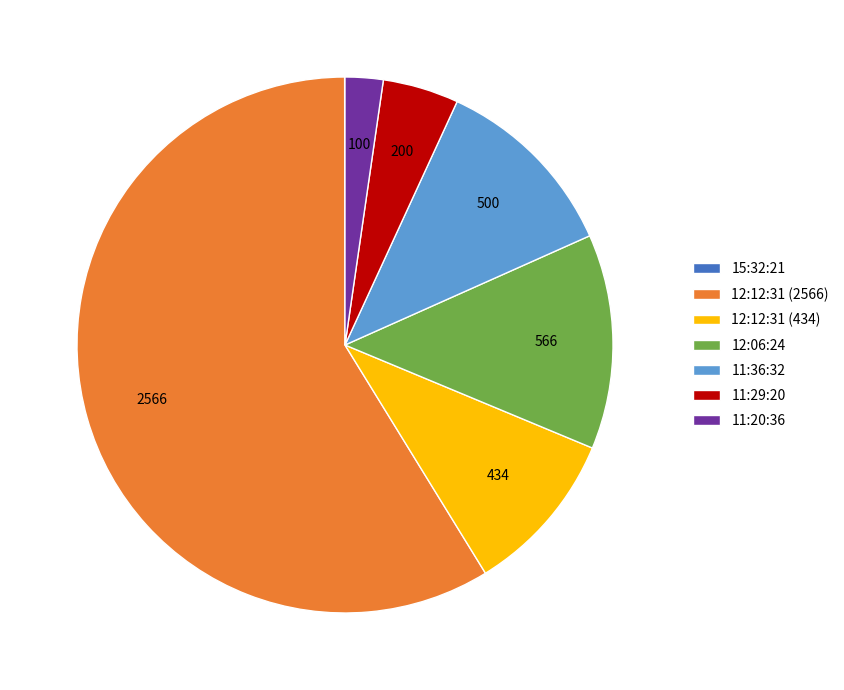

Between 11:20:36 and 12:12:31 (2566), which is larger?

12:12:31 (2566)